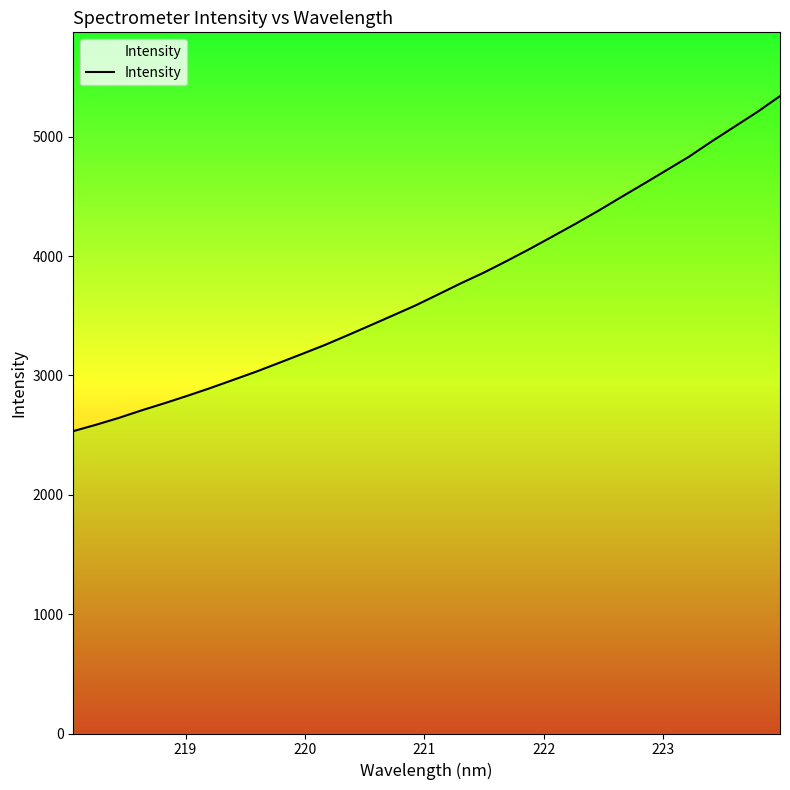

True or false: the data has more than 0 interior local peaks.

False